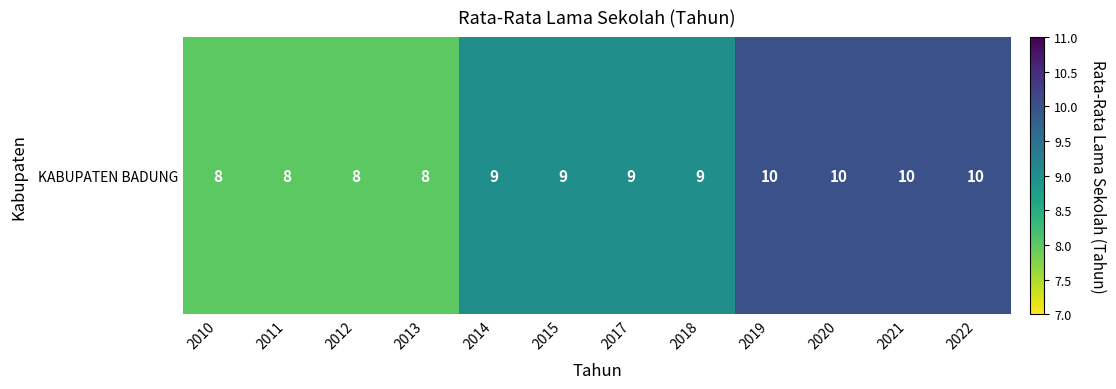

Which label corresponds to the smallest value in the chart?

2010